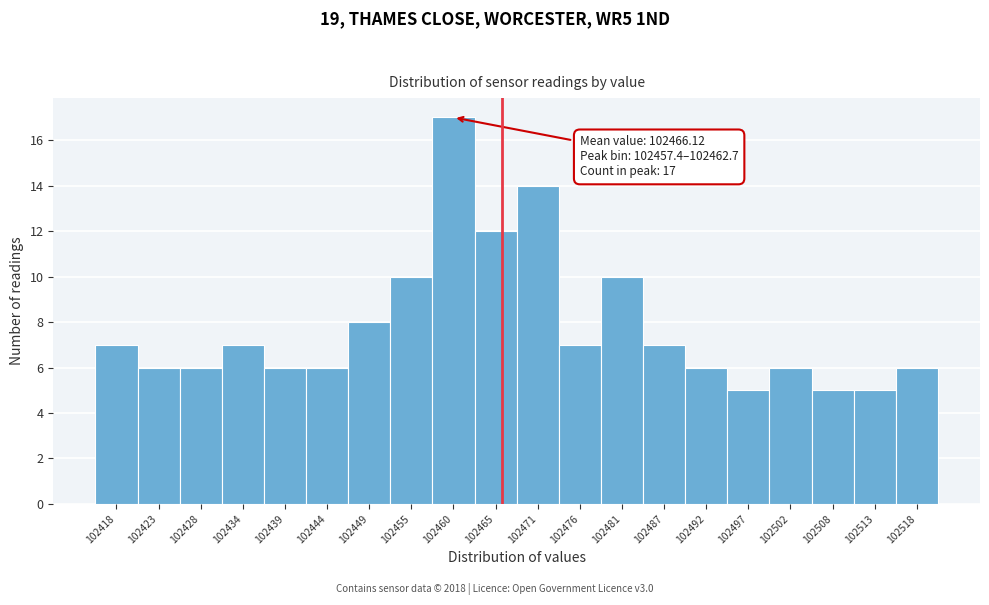

Over which range of the x-axis is the bar tallest?

102457.4 to 102462.7